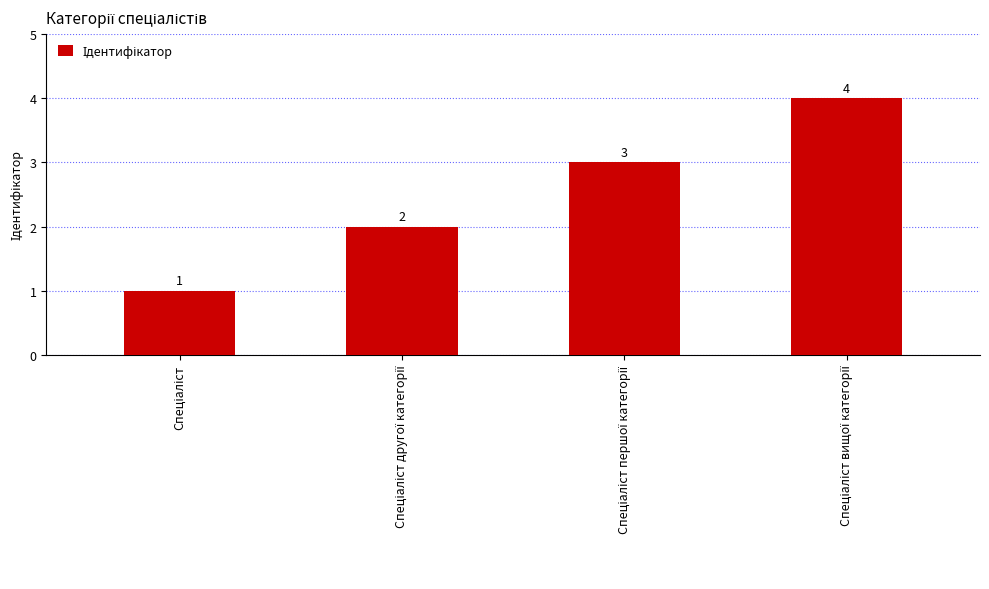

What is the greatest value displayed?

4